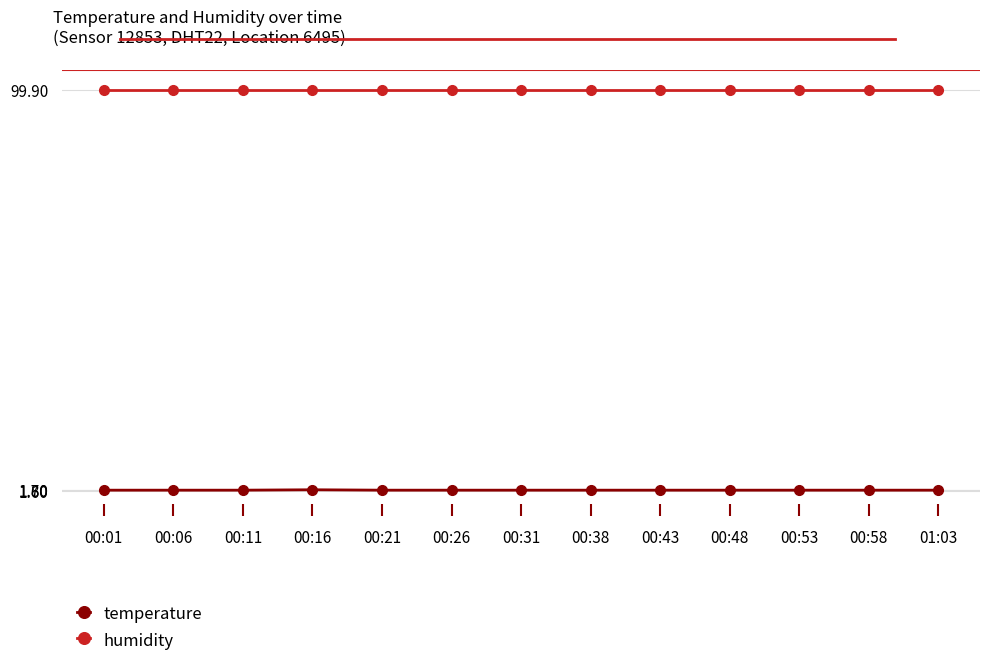

The value of humidity at 00:31 is 99.9. True or false?

True